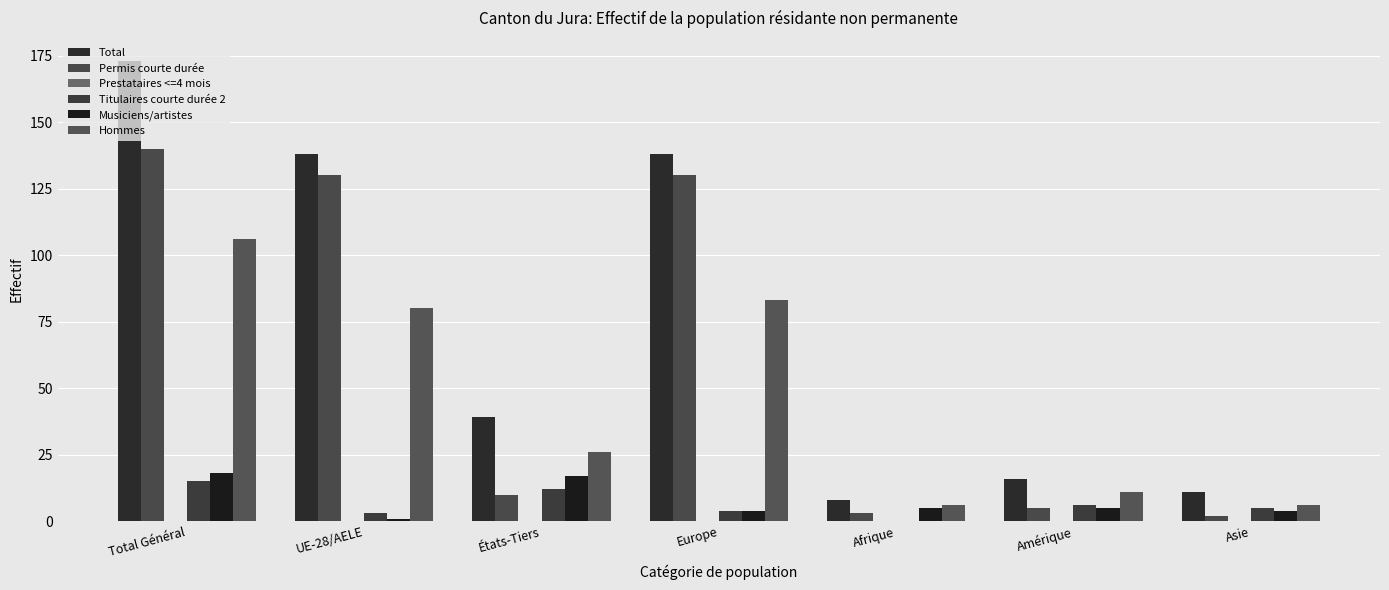

Count the number of categories in the chart.

7